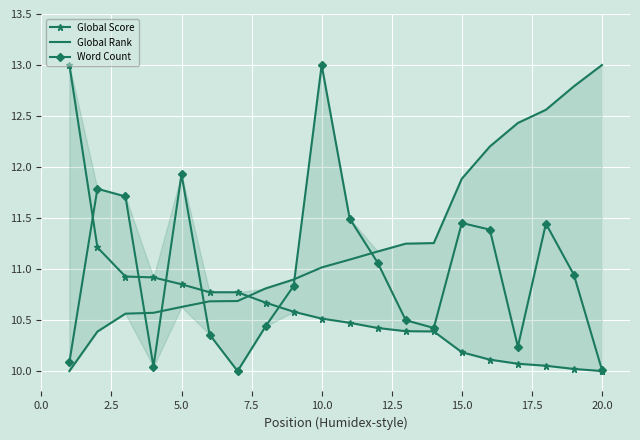

What is the average value of the Global Score series?

10.6